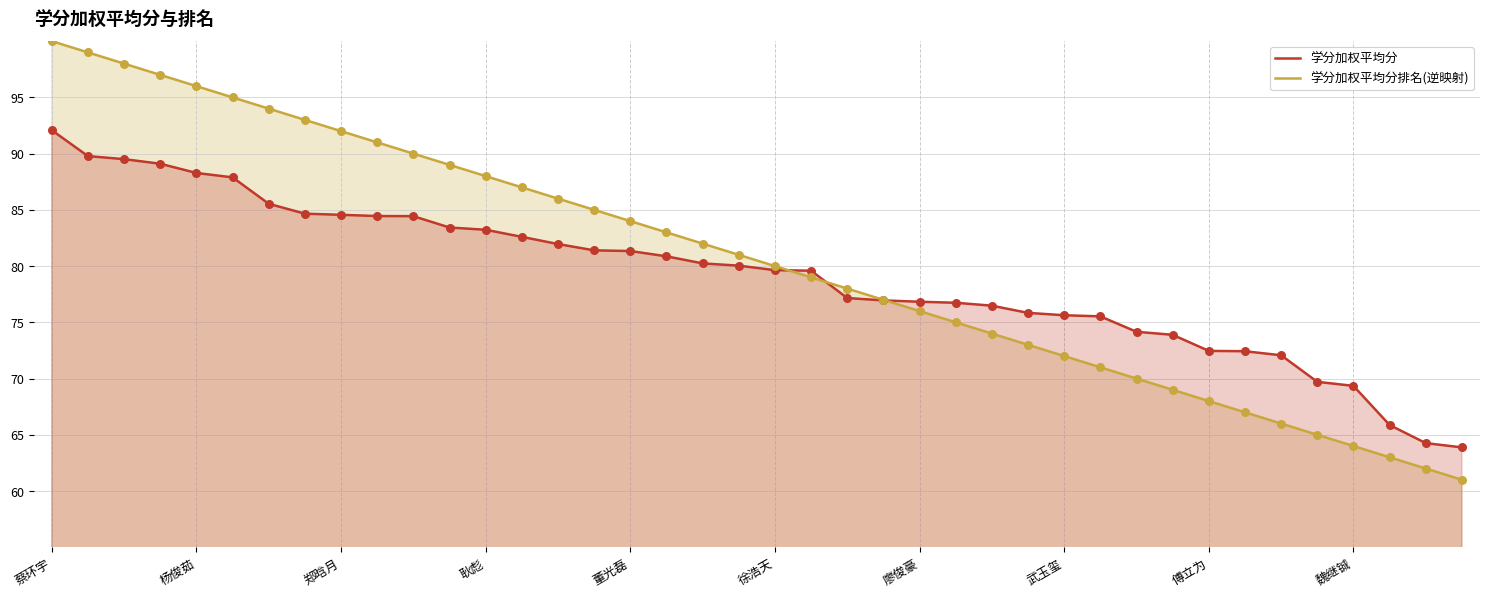

Which series has the largest Y range (max minus min)?

学分加权平均分排名(逆映射)